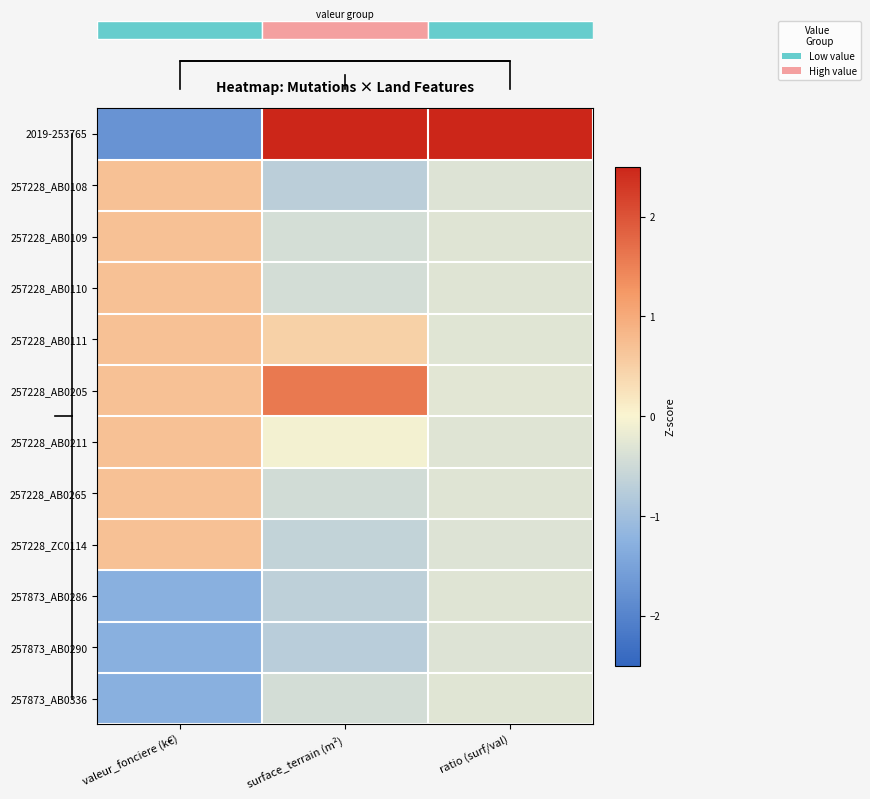

At how many categories does at least one series exceed 0?

3